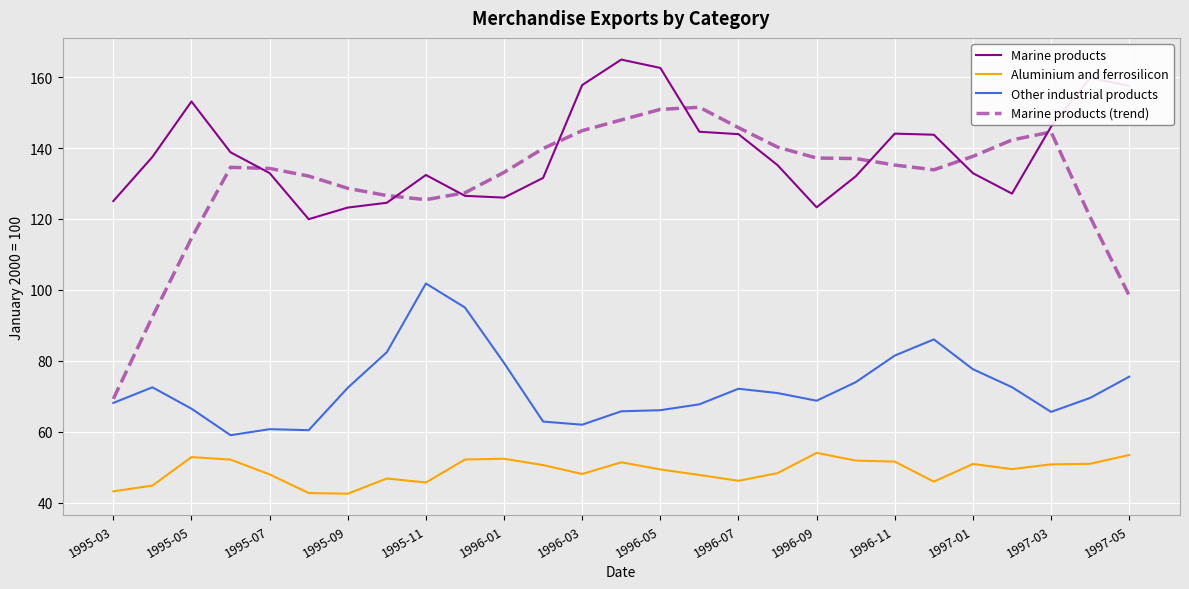

Which series has the largest range (max minus min)?

Marine products (trend)